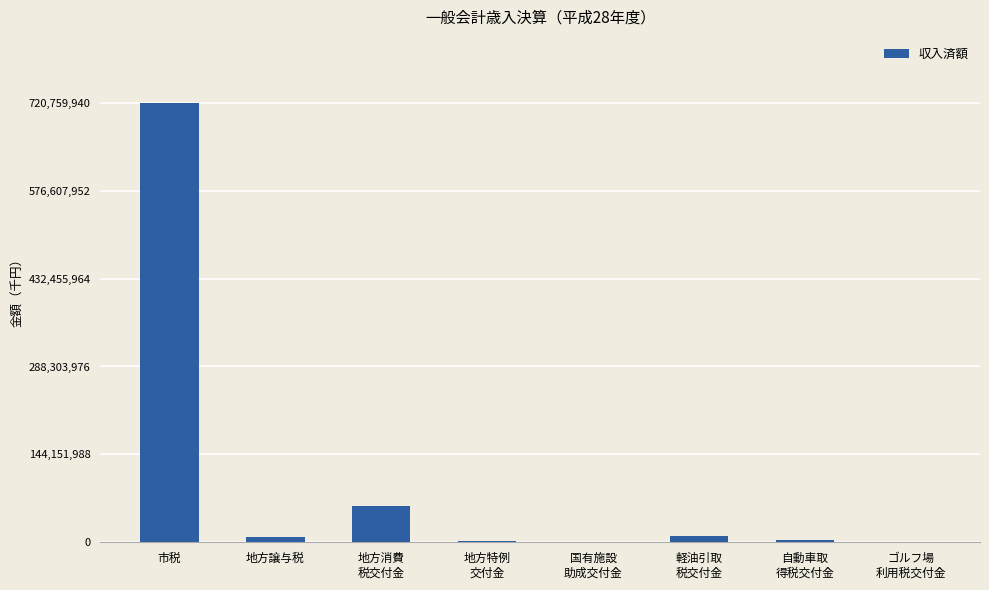

Which has a higher value, 軽油引取
税交付金 or 市税?

市税